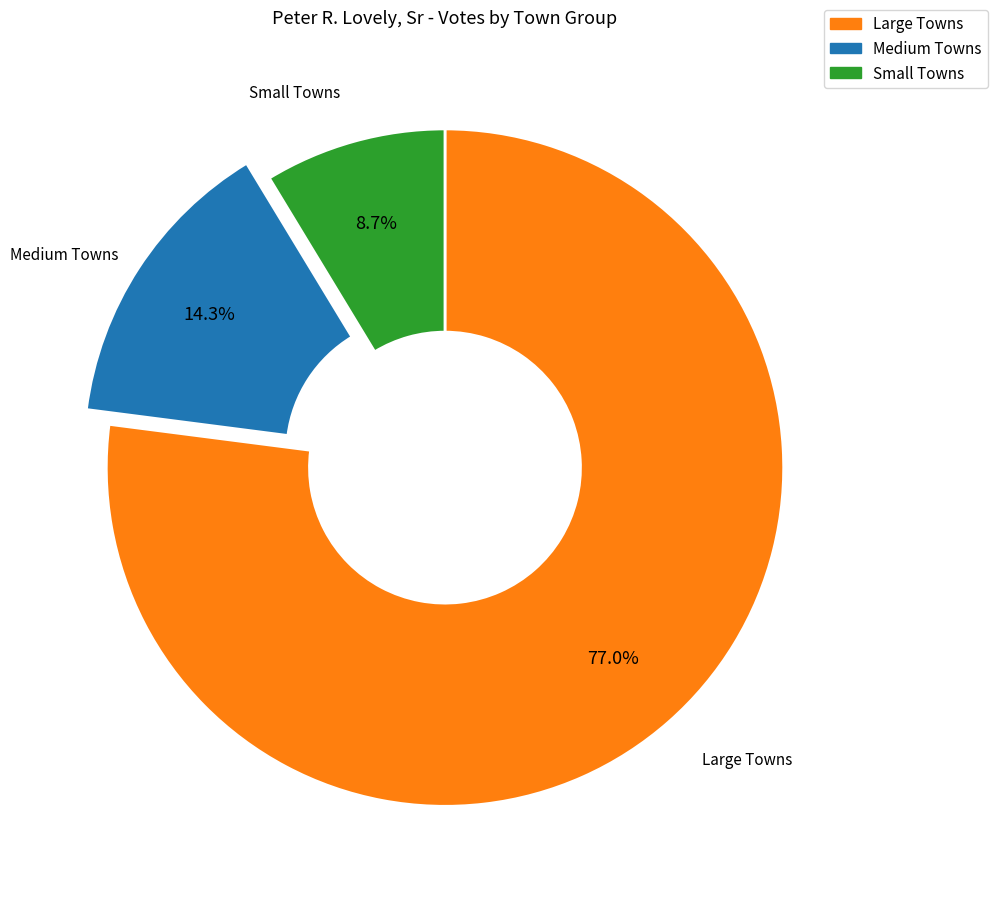

Does any single category account for the majority?

Yes